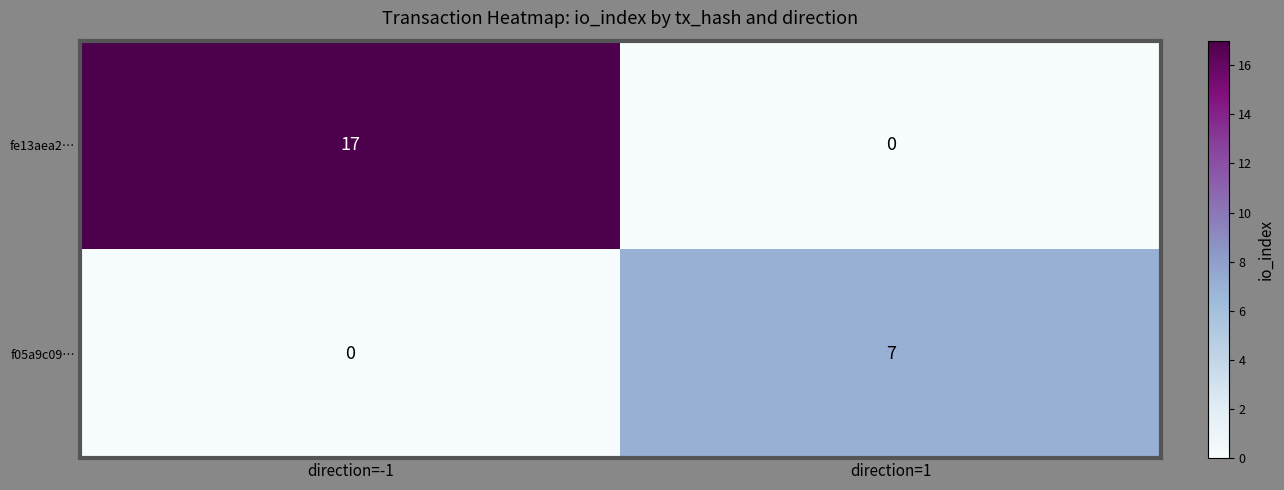

How many series are shown in this chart?

2